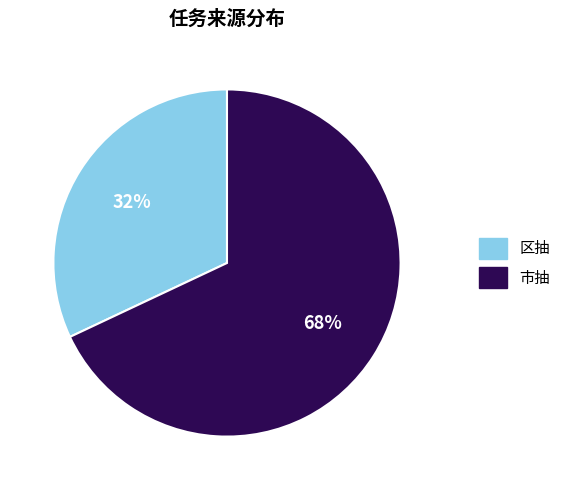

Does any single category account for the majority?

Yes